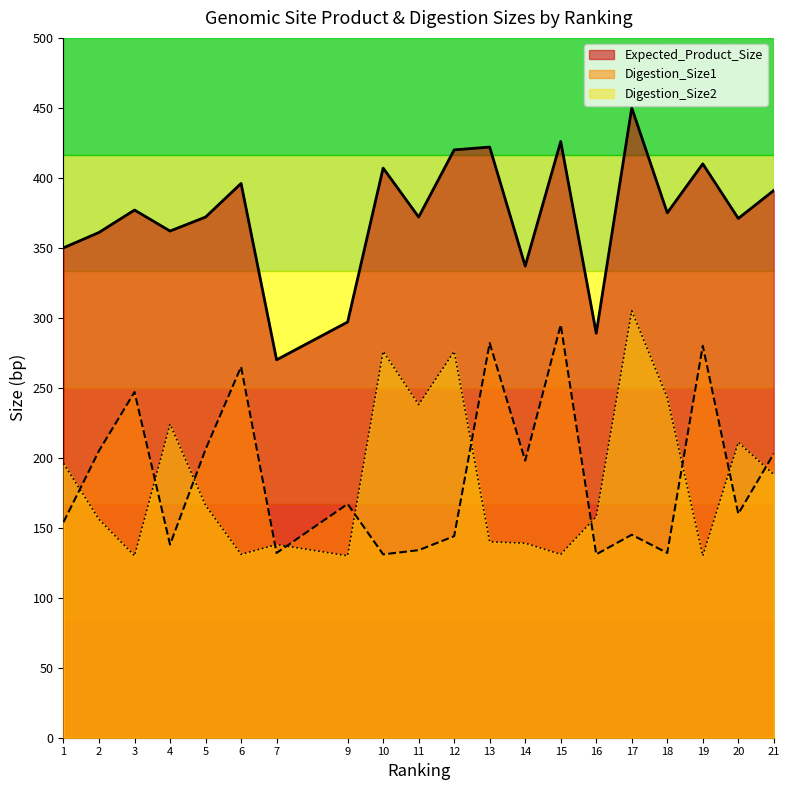

Rank the series at 1 from highest to lowest value.

Expected_Product_Size, Digestion_Size2, Digestion_Size1